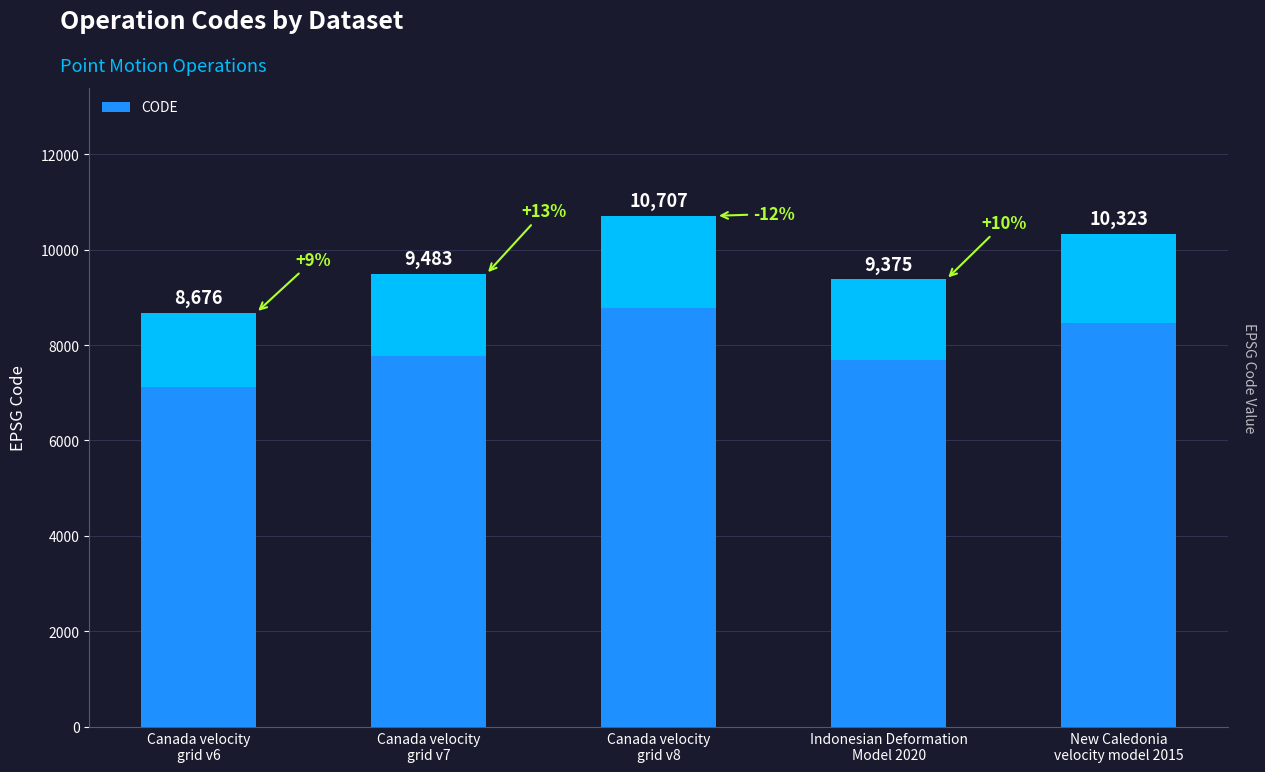

List the labels in order of value, largest first.

Canada velocity
grid v8, New Caledonia
velocity model 2015, Canada velocity
grid v7, Indonesian Deformation
Model 2020, Canada velocity
grid v6